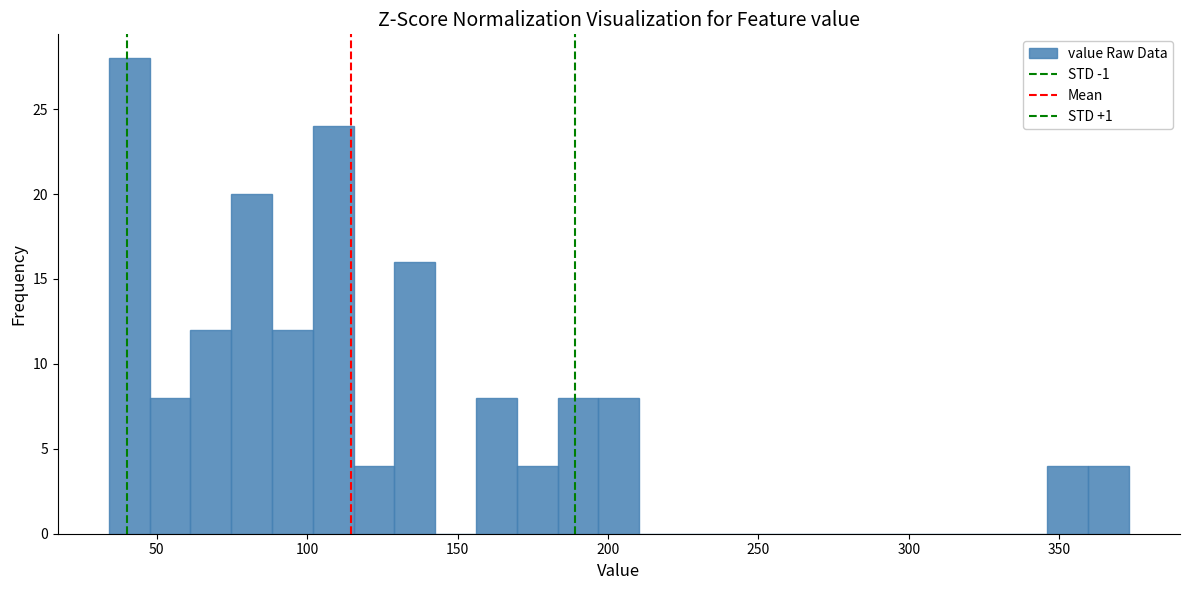

Read against the x-axis, roughly where is the centre of the tallest bar?

40